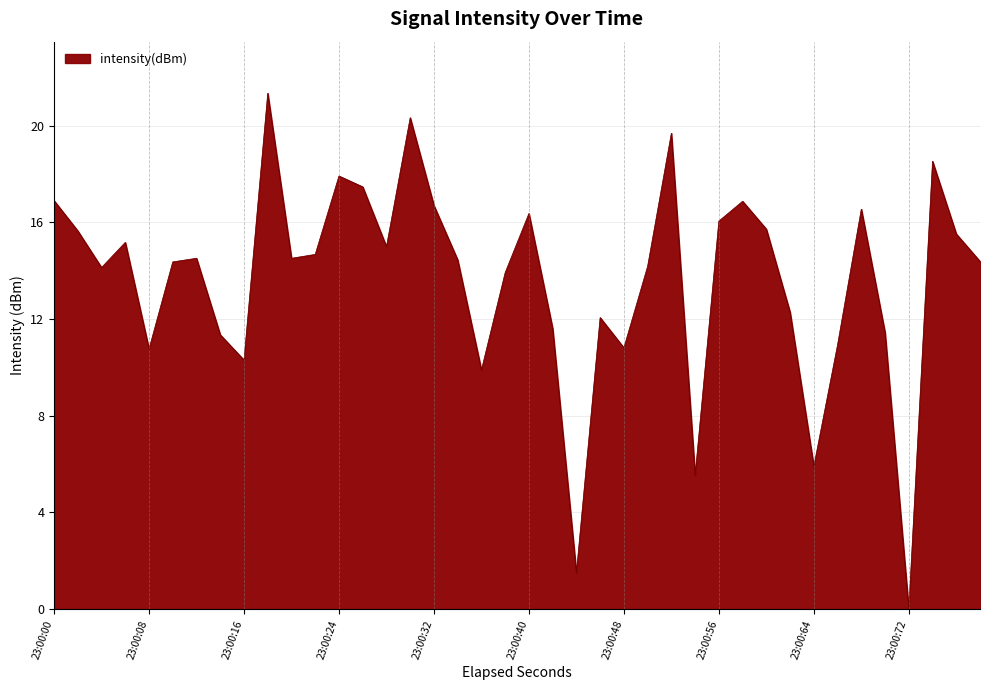

What is the greatest value displayed?

21.3